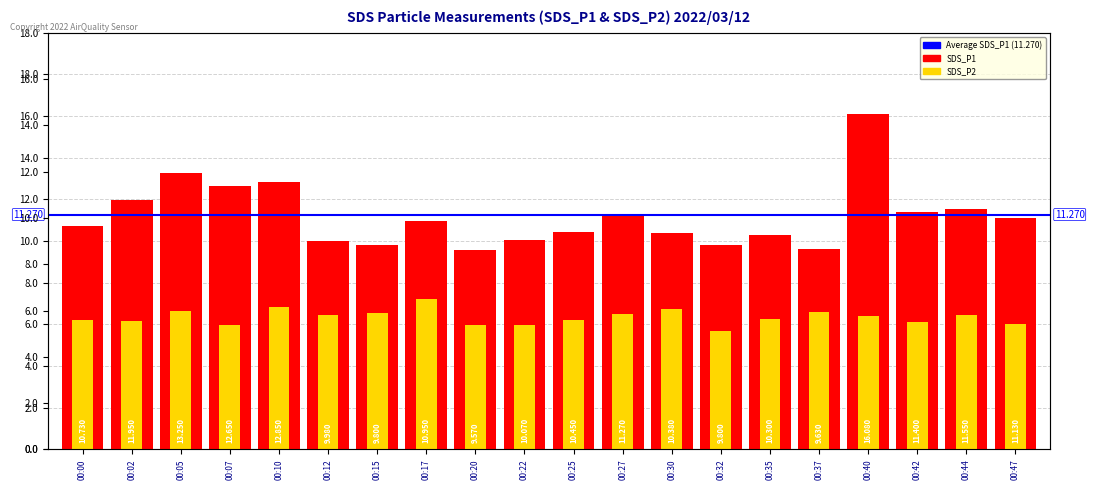

Reading right to left, what are all the values shown in this chart?

SDS_P1: 00:47=11.1	00:44=11.6	00:42=11.4	00:40=16.1	00:37=9.6	00:35=10.3	00:32=9.8	00:30=10.4	00:27=11.3	00:25=10.4	00:22=10.1	00:20=9.6	00:17=10.9	00:15=9.8	00:12=10.0	00:10=12.8	00:07=12.7	00:05=13.2	00:02=11.9	00:00=10.7
SDS_P2: 00:47=6.0	00:44=6.5	00:42=6.1	00:40=6.4	00:37=6.6	00:35=6.3	00:32=5.7	00:30=6.7	00:27=6.5	00:25=6.2	00:22=6.0	00:20=6.0	00:17=7.2	00:15=6.6	00:12=6.4	00:10=6.8	00:07=6.0	00:05=6.7	00:02=6.2	00:00=6.2